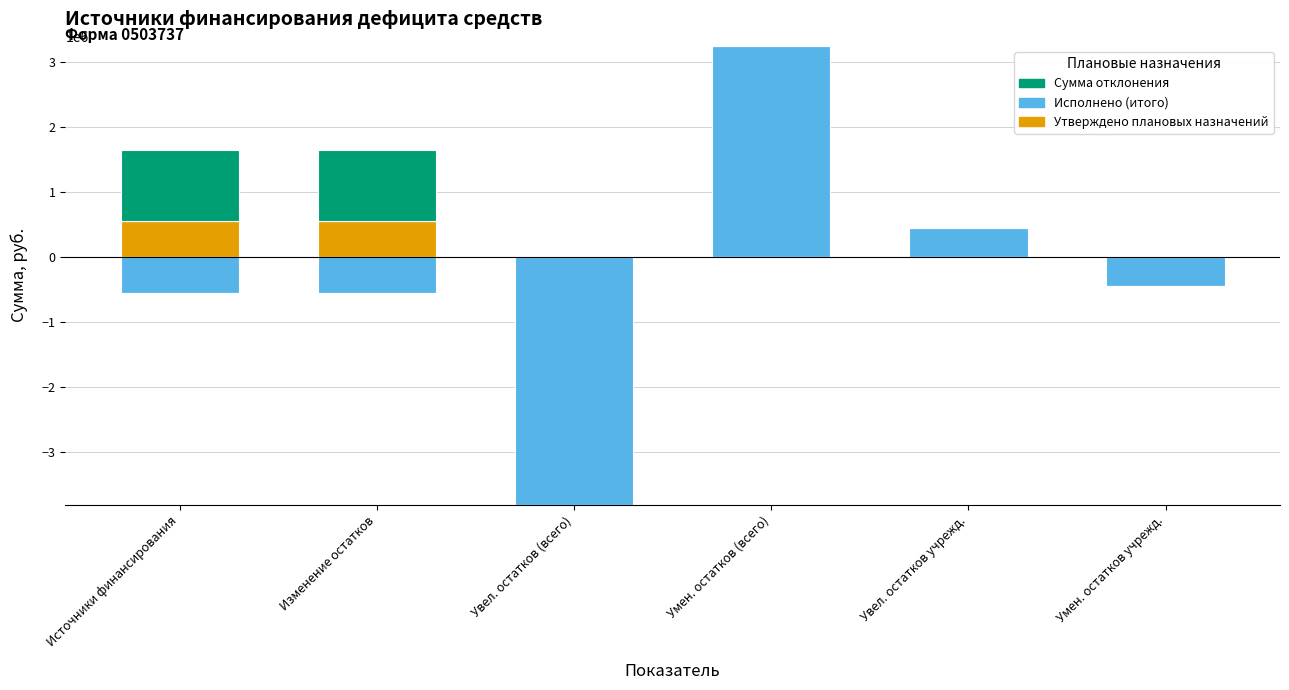

At which label is Сумма отклонения closest to 553378?

Увел. остатков (всего)